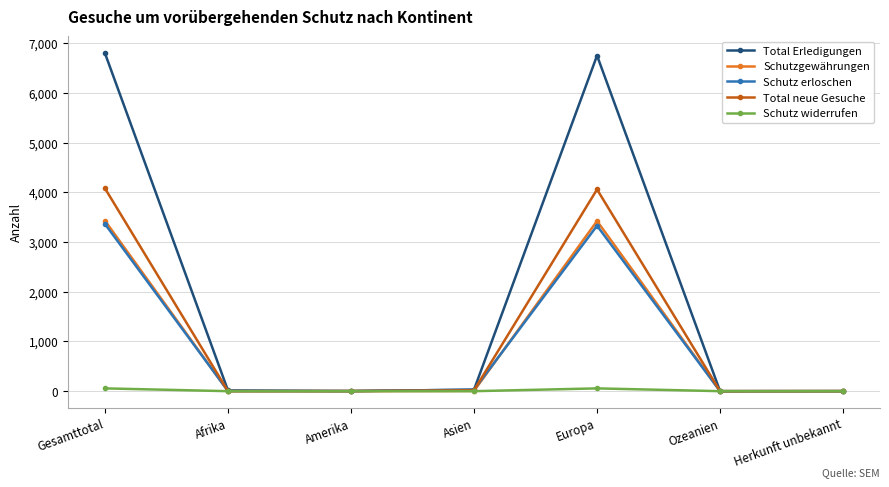

How many lines are shown in the chart?

5